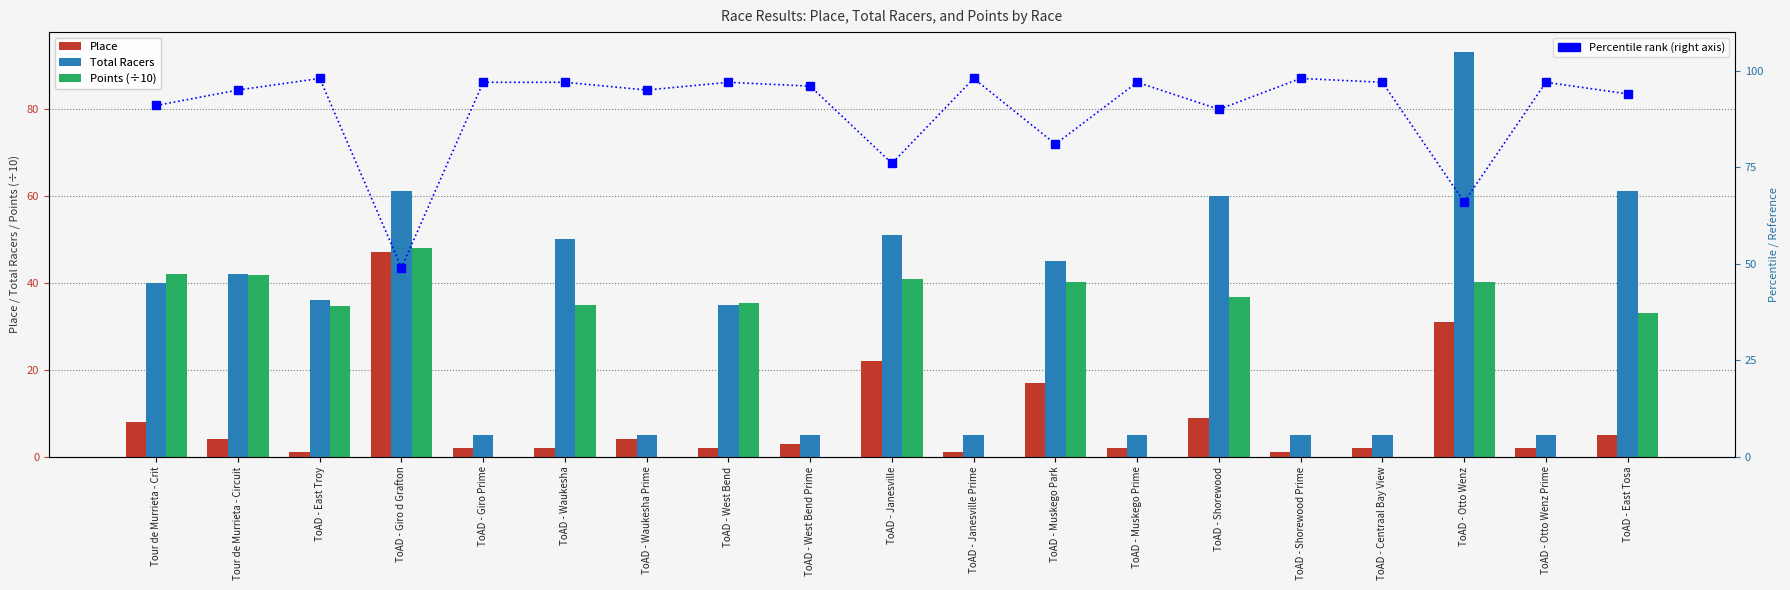

True or false: Points (÷10) has a value of 25.6 at ToAD - Giro d Grafton.

False